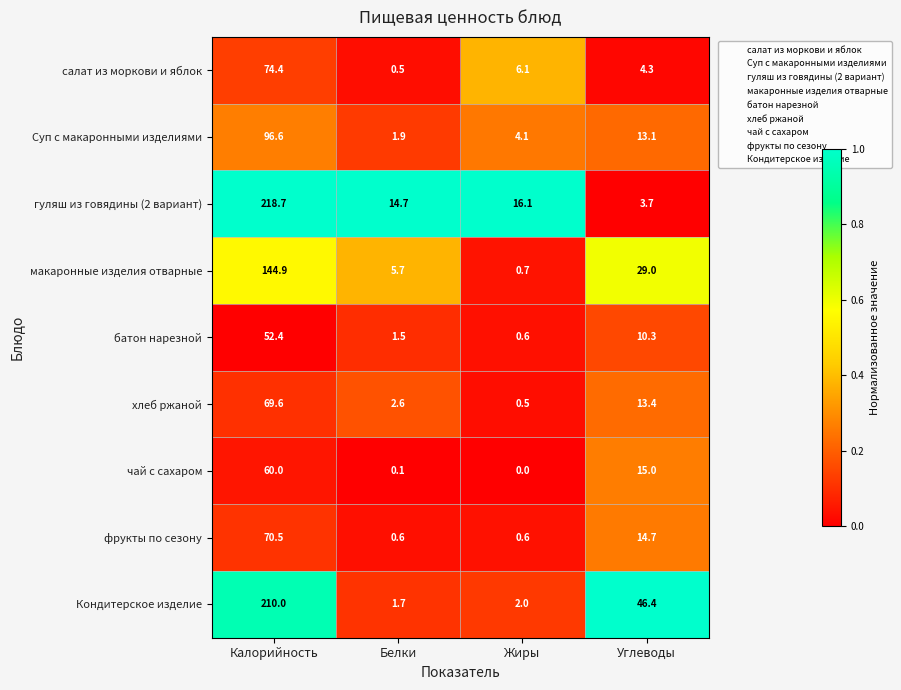

The value of Кондитерское изделие at Жиры is 3.5. True or false?

False